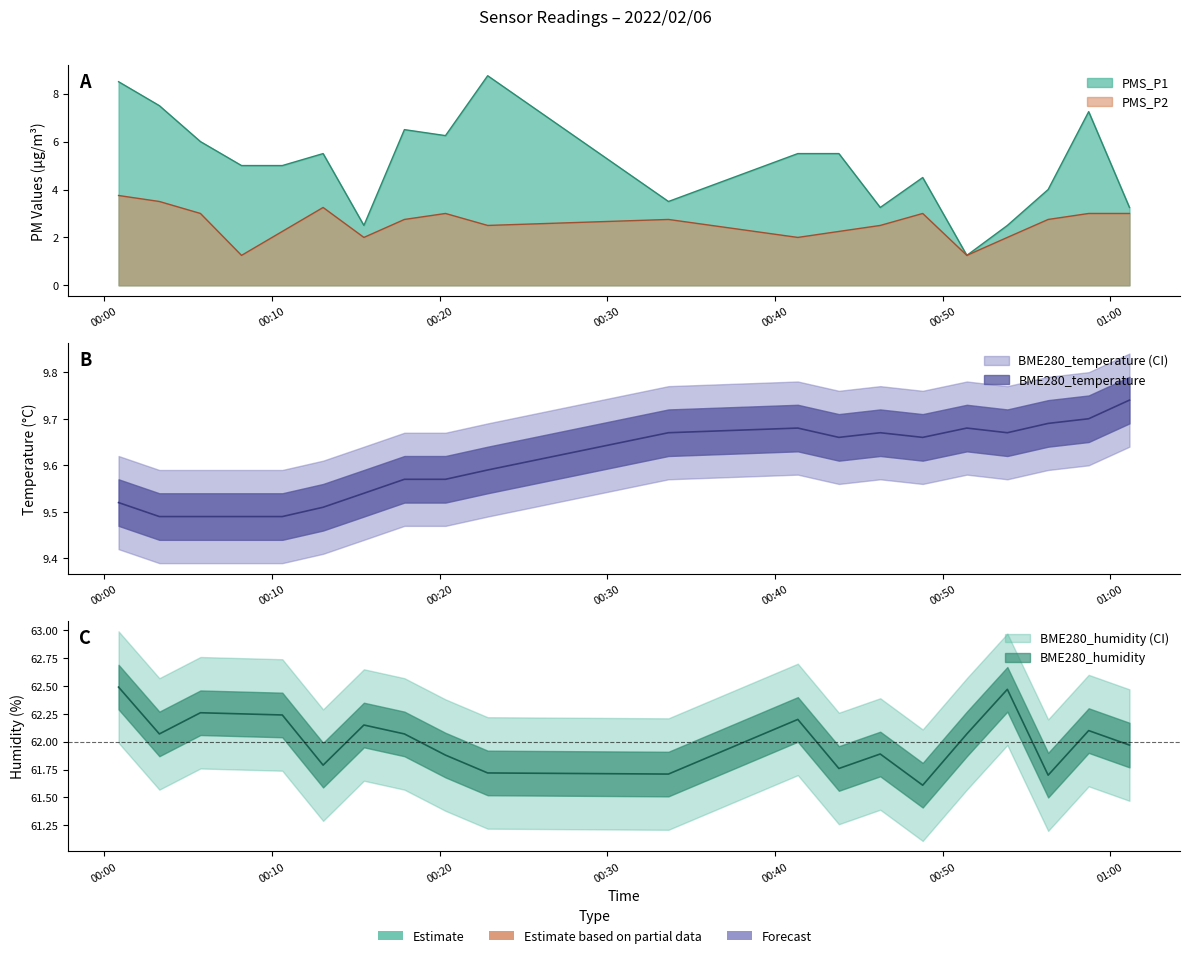

Reading right to left, extract all data points from this chart.

PMS_P1: 2022/02/06 01:01:09=3.2	2022/02/06 00:58:43=7.2	2022/02/06 00:56:18=4.0	2022/02/06 00:53:52=2.5	2022/02/06 00:51:27=1.2	2022/02/06 00:48:49=4.5	2022/02/06 00:46:17=3.2	2022/02/06 00:43:49=5.5	2022/02/06 00:41:22=5.5	2022/02/06 00:33:39=3.5	2022/02/06 00:22:52=8.8	2022/02/06 00:20:21=6.2	2022/02/06 00:17:54=6.5	2022/02/06 00:15:29=2.5	2022/02/06 00:13:03=5.5	2022/02/06 00:10:37=5.0	2022/02/06 00:08:11=5.0	2022/02/06 00:05:44=6.0	2022/02/06 00:03:17=7.5	2022/02/06 00:00:51=8.5
PMS_P2: 2022/02/06 01:01:09=3.0	2022/02/06 00:58:43=3.0	2022/02/06 00:56:18=2.8	2022/02/06 00:53:52=2.0	2022/02/06 00:51:27=1.2	2022/02/06 00:48:49=3.0	2022/02/06 00:46:17=2.5	2022/02/06 00:43:49=2.2	2022/02/06 00:41:22=2.0	2022/02/06 00:33:39=2.8	2022/02/06 00:22:52=2.5	2022/02/06 00:20:21=3.0	2022/02/06 00:17:54=2.8	2022/02/06 00:15:29=2.0	2022/02/06 00:13:03=3.2	2022/02/06 00:10:37=2.2	2022/02/06 00:08:11=1.2	2022/02/06 00:05:44=3.0	2022/02/06 00:03:17=3.5	2022/02/06 00:00:51=3.8
BME280_temperature: 2022/02/06 01:01:09=9.7	2022/02/06 00:58:43=9.7	2022/02/06 00:56:18=9.7	2022/02/06 00:53:52=9.7	2022/02/06 00:51:27=9.7	2022/02/06 00:48:49=9.7	2022/02/06 00:46:17=9.7	2022/02/06 00:43:49=9.7	2022/02/06 00:41:22=9.7	2022/02/06 00:33:39=9.7	2022/02/06 00:22:52=9.6	2022/02/06 00:20:21=9.6	2022/02/06 00:17:54=9.6	2022/02/06 00:15:29=9.5	2022/02/06 00:13:03=9.5	2022/02/06 00:10:37=9.5	2022/02/06 00:08:11=9.5	2022/02/06 00:05:44=9.5	2022/02/06 00:03:17=9.5	2022/02/06 00:00:51=9.5
BME280_humidity: 2022/02/06 01:01:09=62.0	2022/02/06 00:58:43=62.1	2022/02/06 00:56:18=61.7	2022/02/06 00:53:52=62.5	2022/02/06 00:51:27=62.1	2022/02/06 00:48:49=61.6	2022/02/06 00:46:17=61.9	2022/02/06 00:43:49=61.8	2022/02/06 00:41:22=62.2	2022/02/06 00:33:39=61.7	2022/02/06 00:22:52=61.7	2022/02/06 00:20:21=61.9	2022/02/06 00:17:54=62.1	2022/02/06 00:15:29=62.1	2022/02/06 00:13:03=61.8	2022/02/06 00:10:37=62.2	2022/02/06 00:08:11=62.2	2022/02/06 00:05:44=62.3	2022/02/06 00:03:17=62.1	2022/02/06 00:00:51=62.5